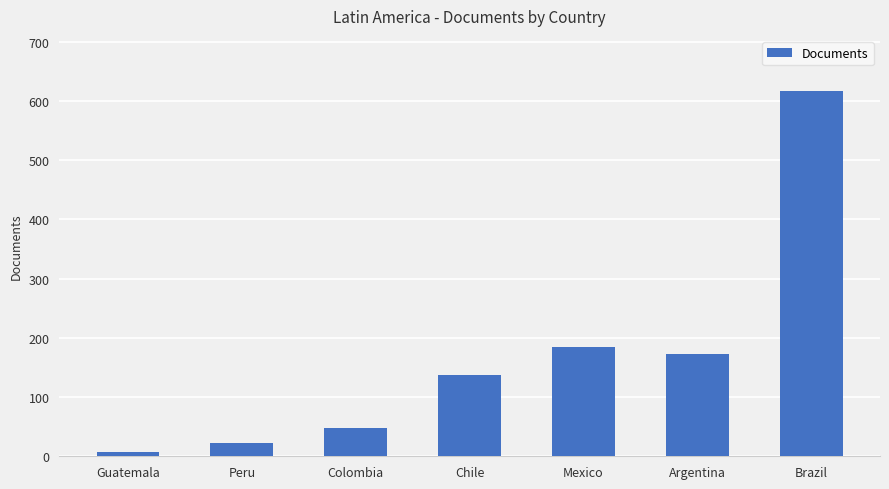

The chart shows a value of 243 at Mexico. True or false?

False